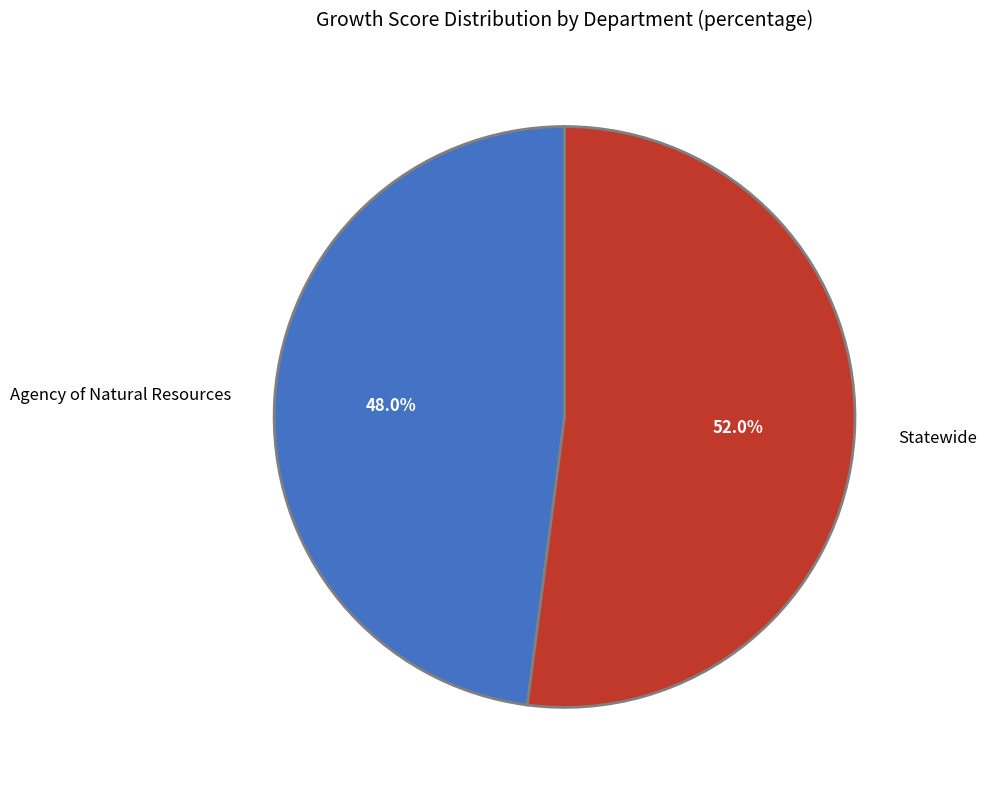

To the nearest percent, what portion does Statewide represent?

52%